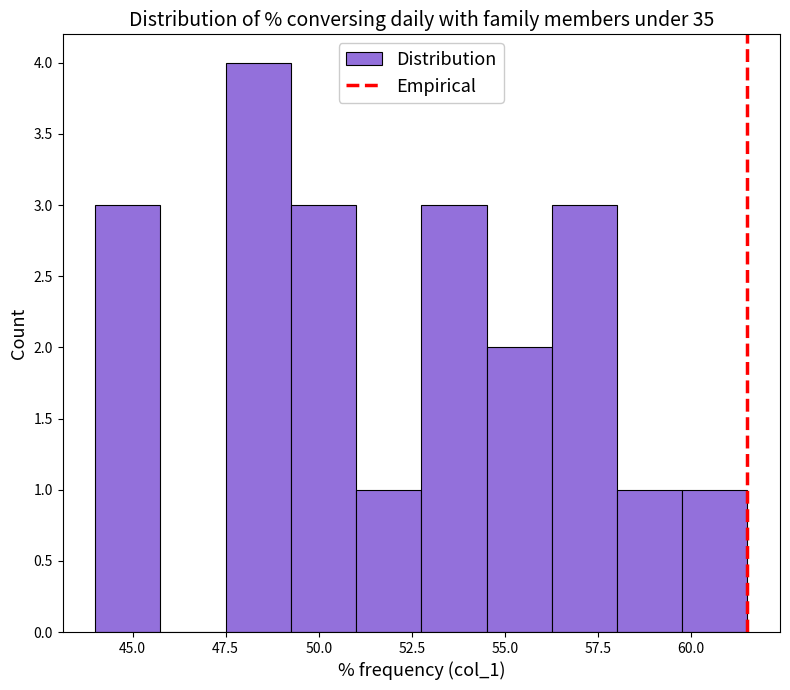

Around what value on the x-axis is the tallest bar? Give the approximate position of its centre, as read against the axis.

48.5